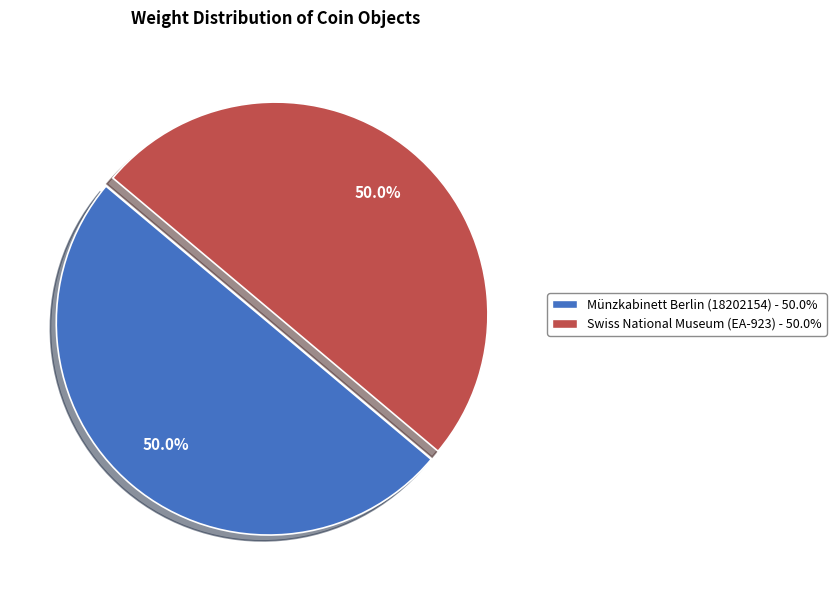

How many slices are in this pie chart?

2